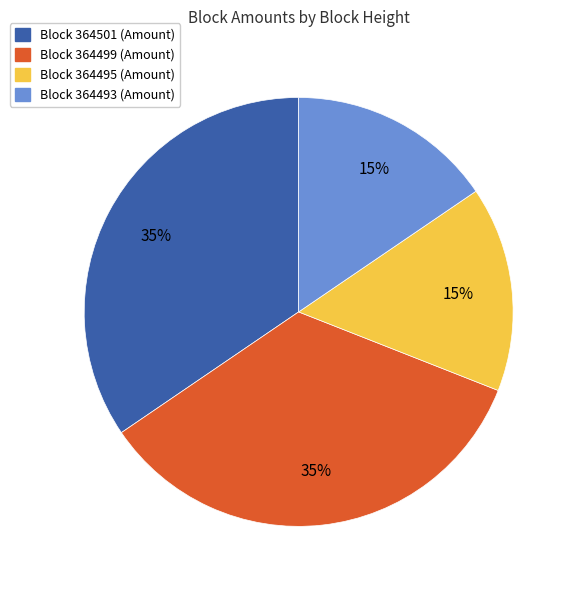

To the nearest percent, what is the average slice percentage?

25%